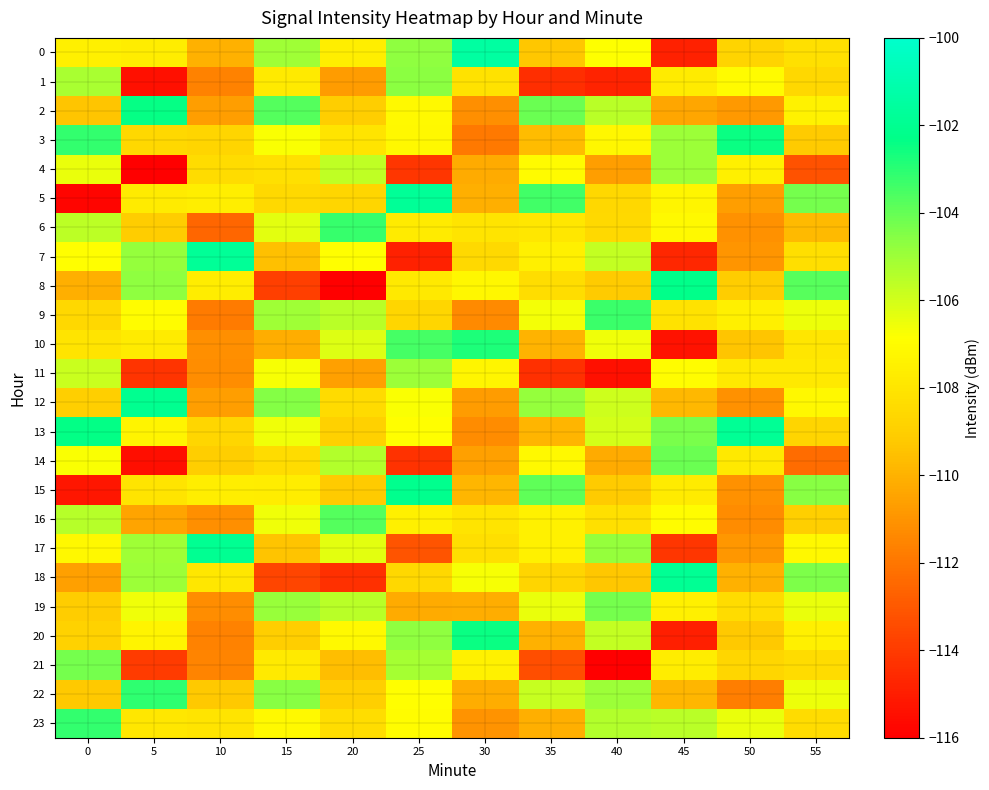

At which category does the chart reach its peak across all series?

30